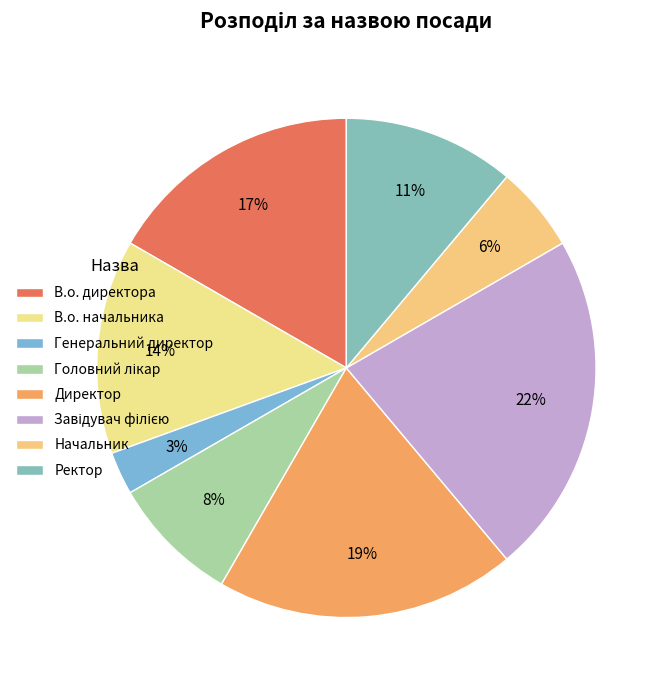

Between Генеральний директор and Головний лікар, which is larger?

Головний лікар